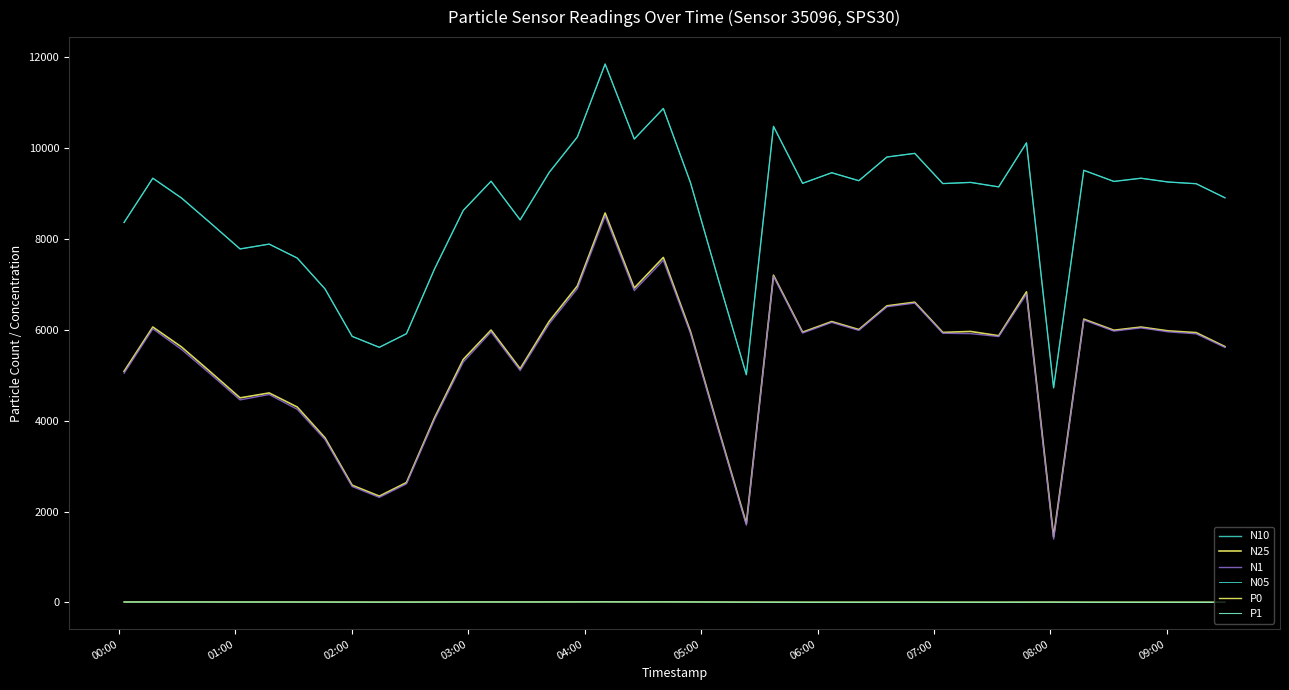

Is this an area chart (filled region under the line)?

No